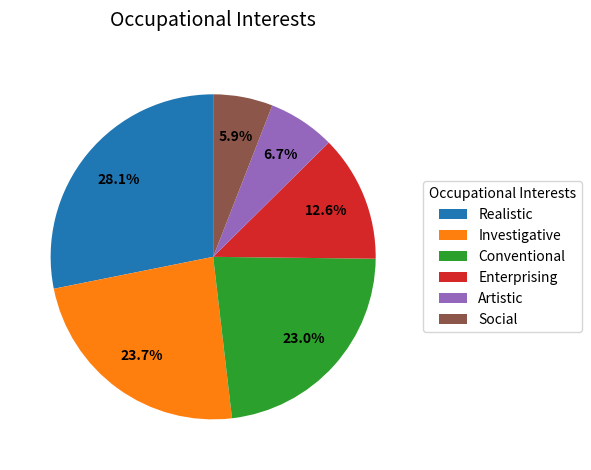

What is the ratio of the value at Investigative to the value at Conventional?

1.0